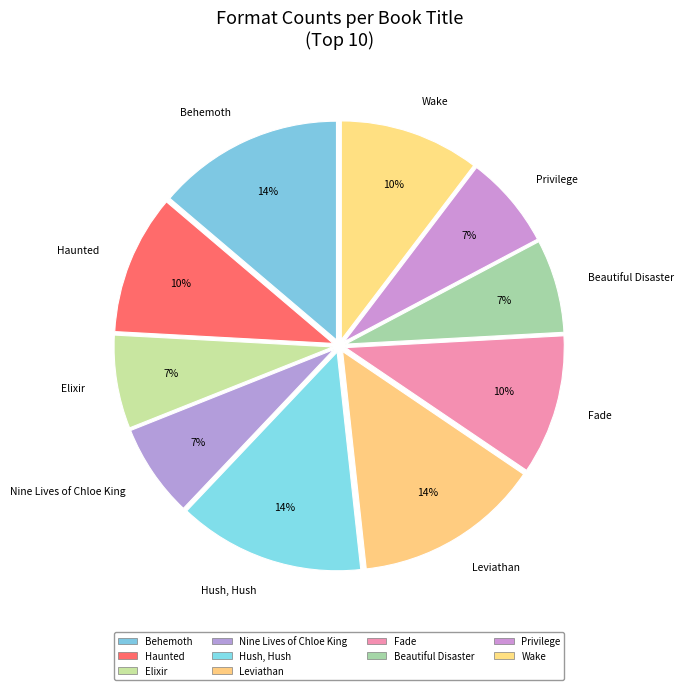

True or false: Leviathan accounts for 1% of the total.

False